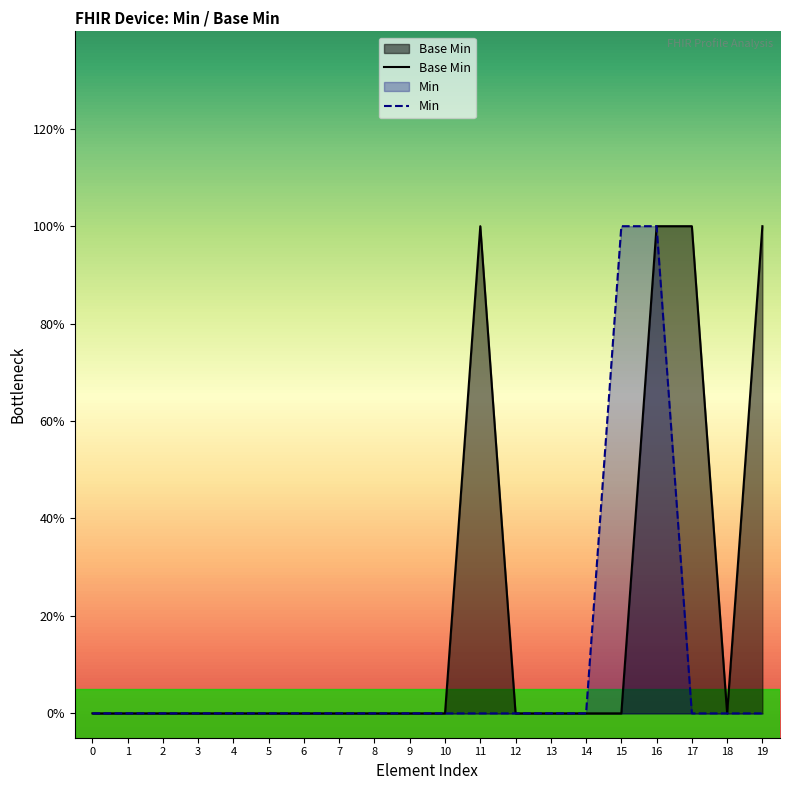

True or false: the data has more than 0 interior local peaks.

True